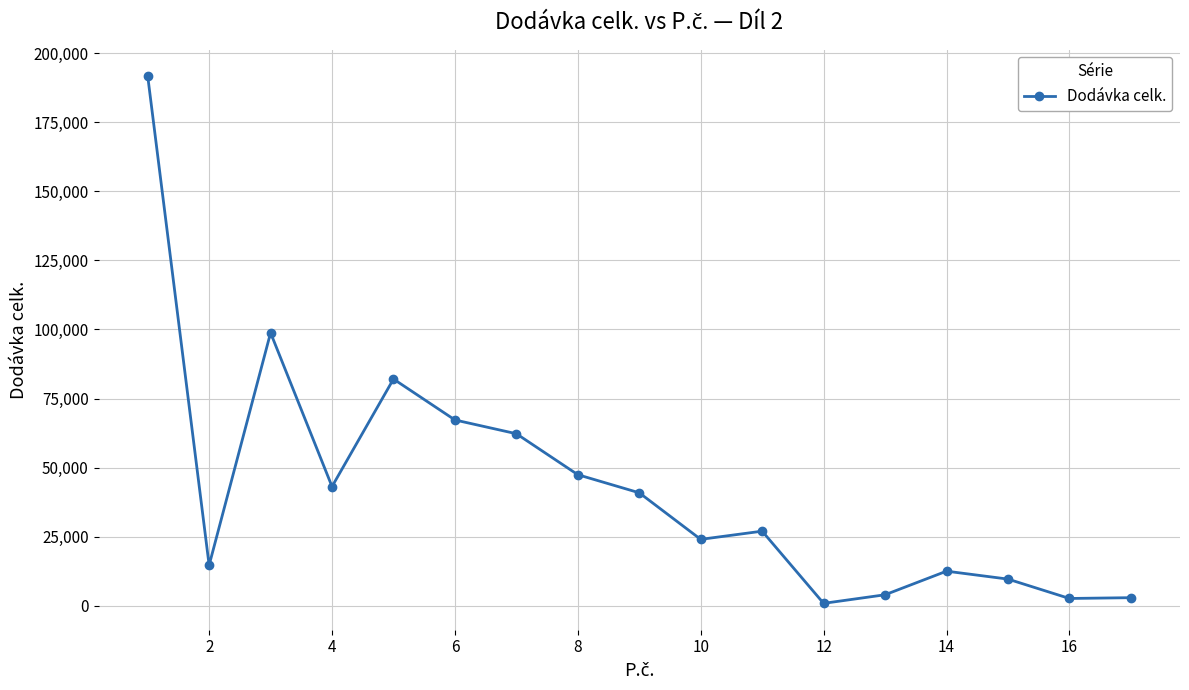

Is this an area chart (filled region under the line)?

No